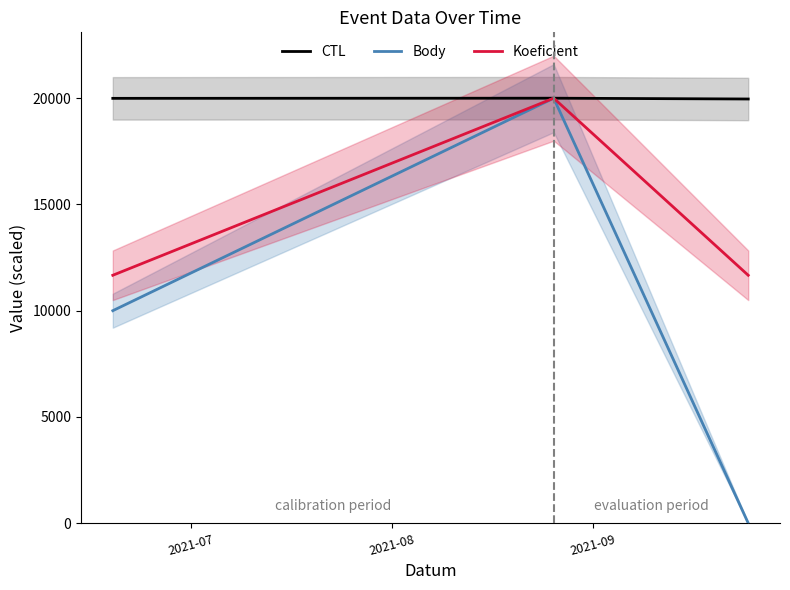

Reading left to right, what are all the values shown in this chart?

CTL: 19993.2	20000.0	19962.5
Body: 10000.0	20000.0	0.0
Koeficient: 11666.7	20000.0	11666.7